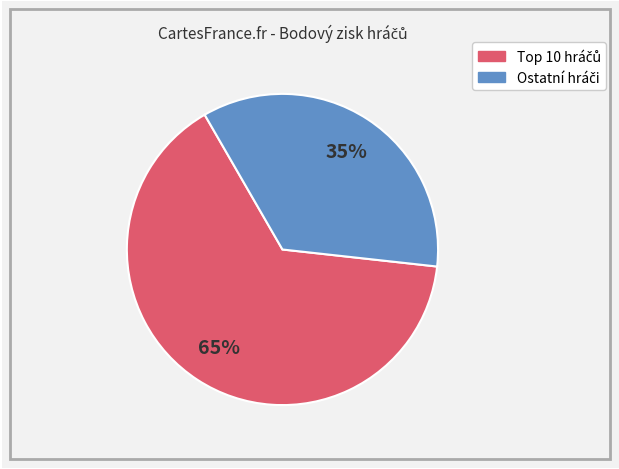

To the nearest percent, what is the difference between the largest and smallest slice percentages?

30%